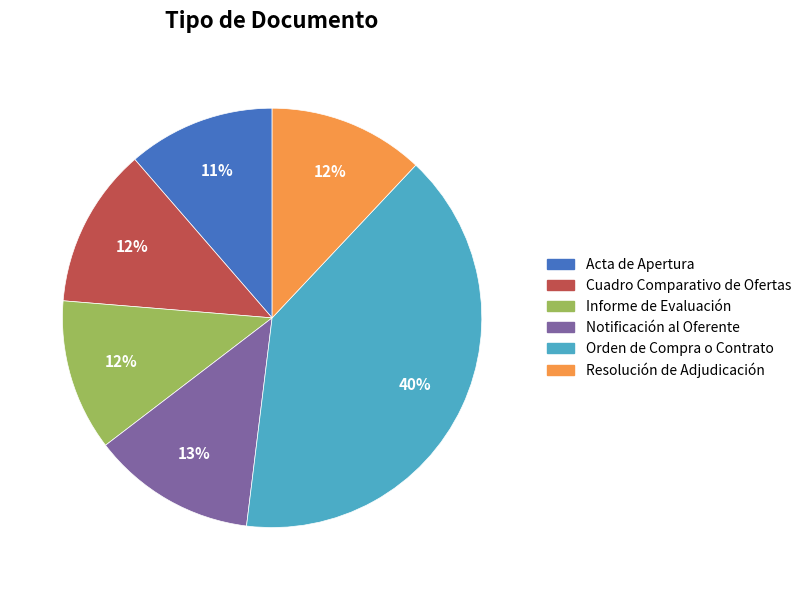

Does Resolución de Adjudicación account for over 50% of the chart?

No